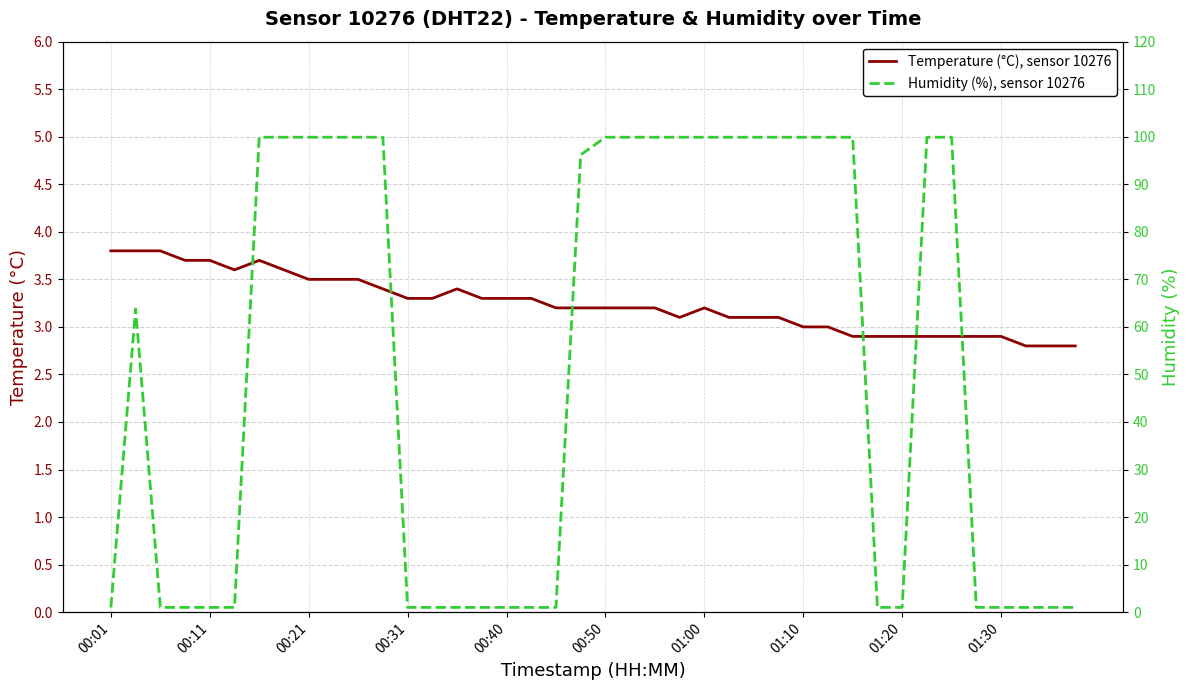

What is the lowest value of the Temperature (°C), sensor 10276 series?

2.8